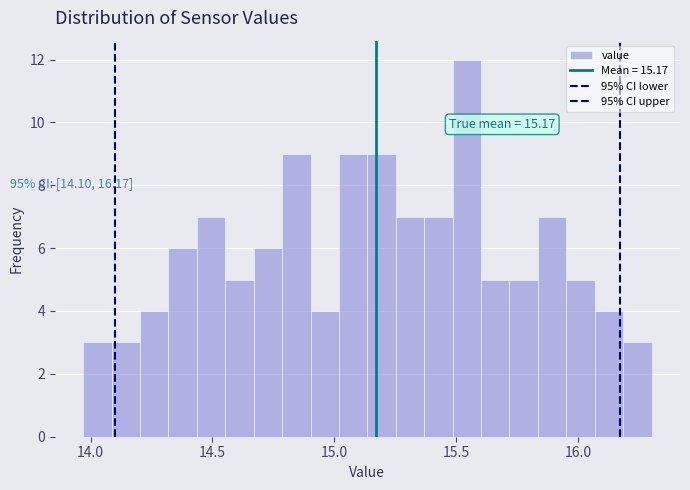

Read against the x-axis, roughly where is the centre of the tallest bar?

15.55